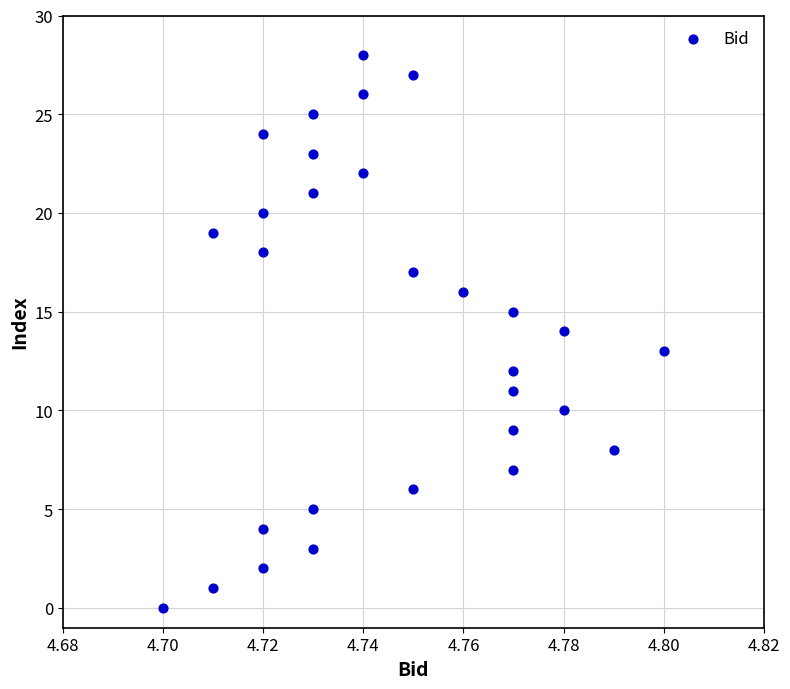

What is the range of Y values (max minus min)?

28